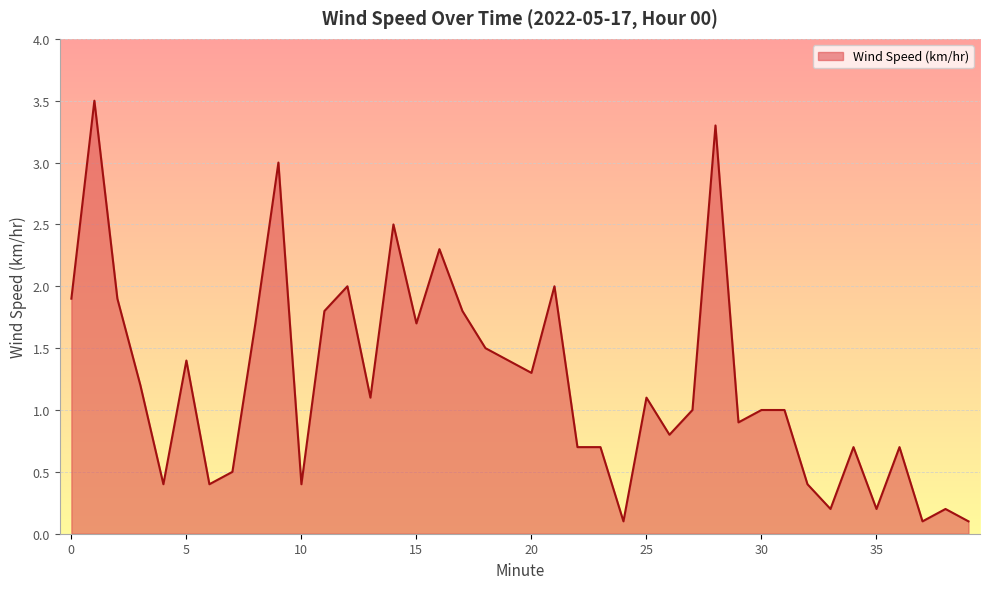

What is the average value?

1.2